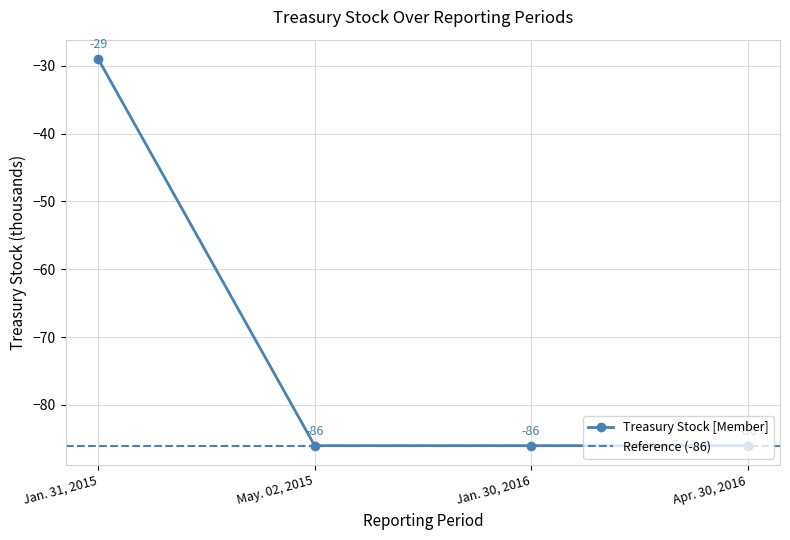

What is the sum of all values?

-287